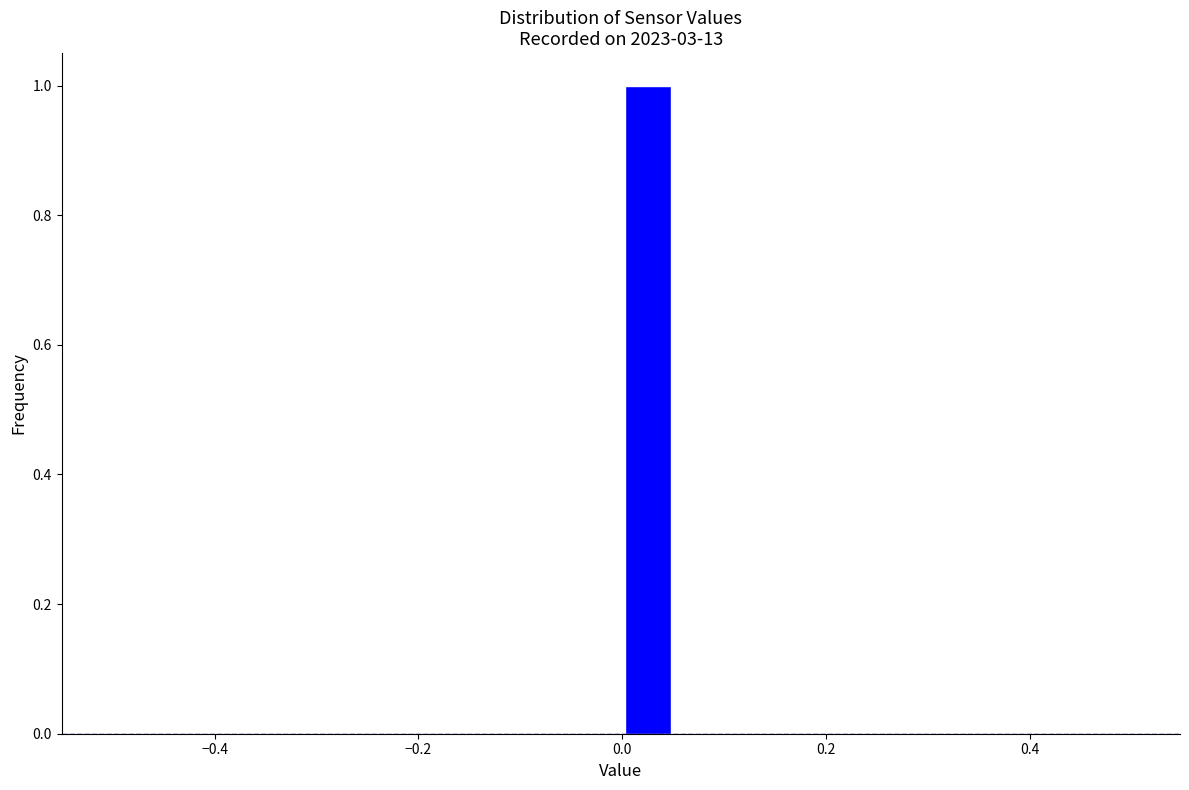

Around what value on the x-axis is the tallest bar? Give the approximate position of its centre, as read against the axis.

0.02